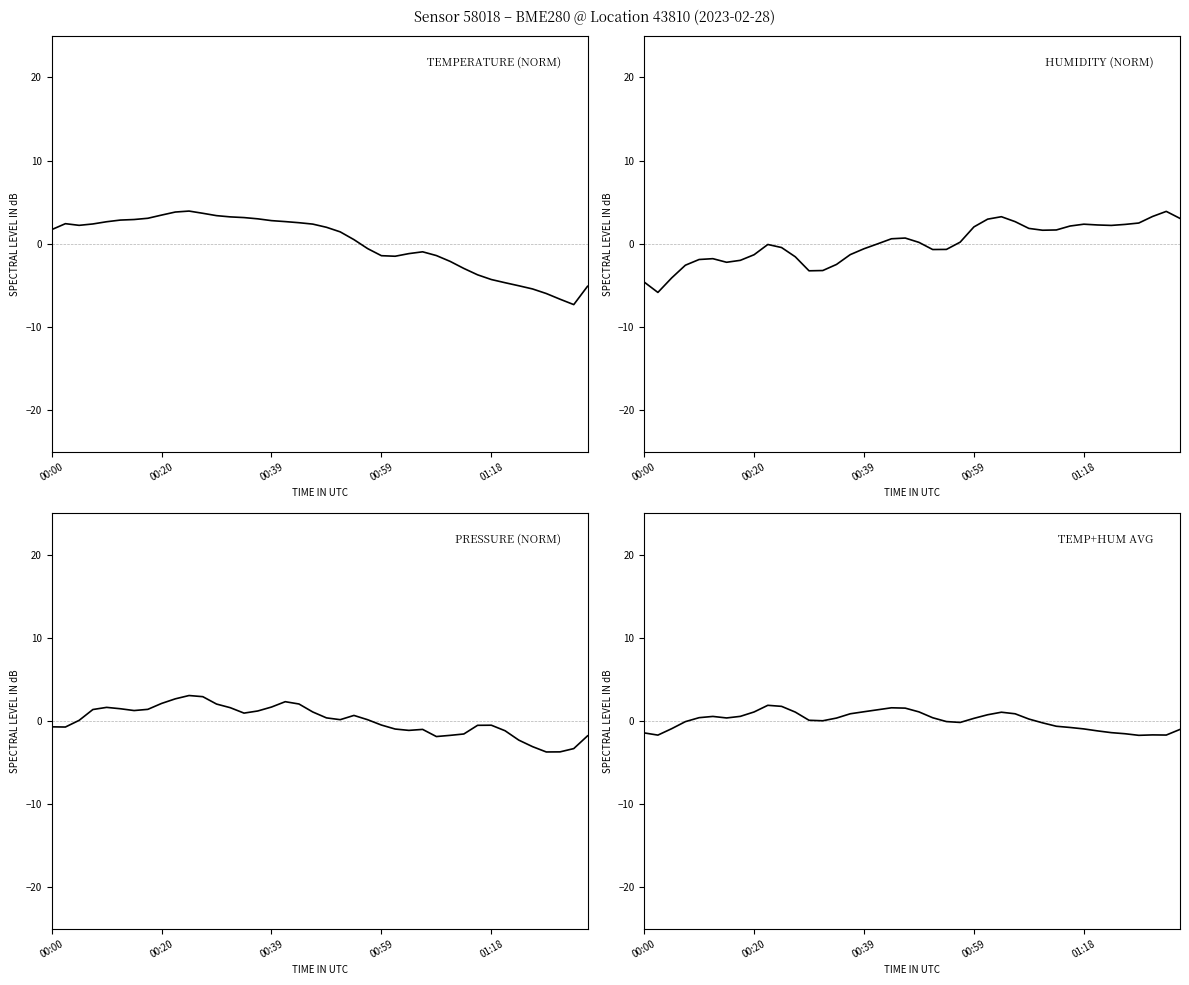

List the series in order of their peak value, highest first.

temperature, humidity, pressure, temp+hum avg